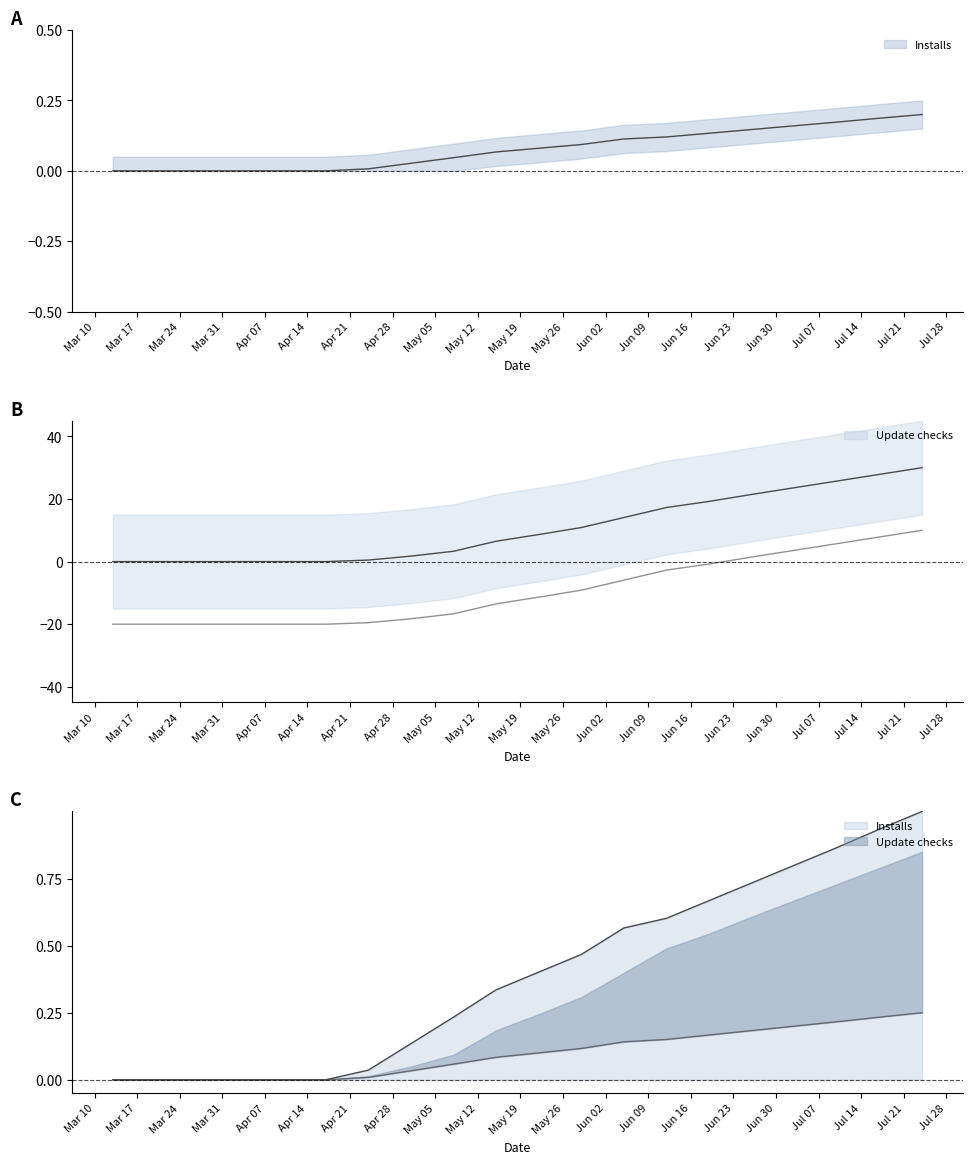

Rank the series at 2020-07-03 from highest to lowest value.

Update checks, Installs